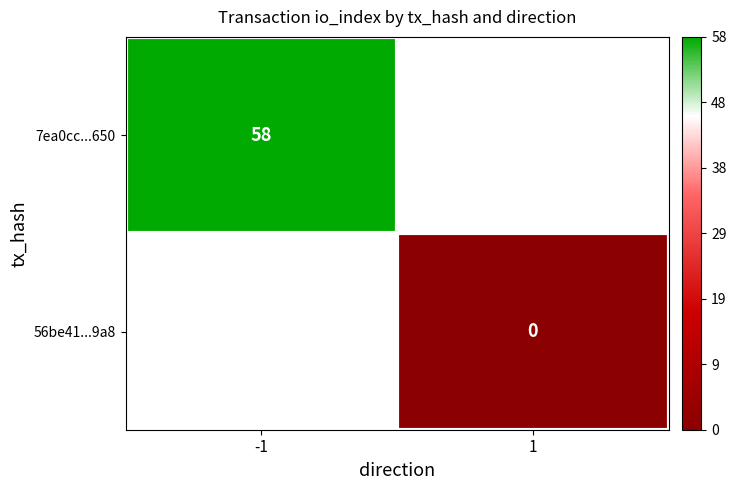

Count the number of data series in this chart.

2